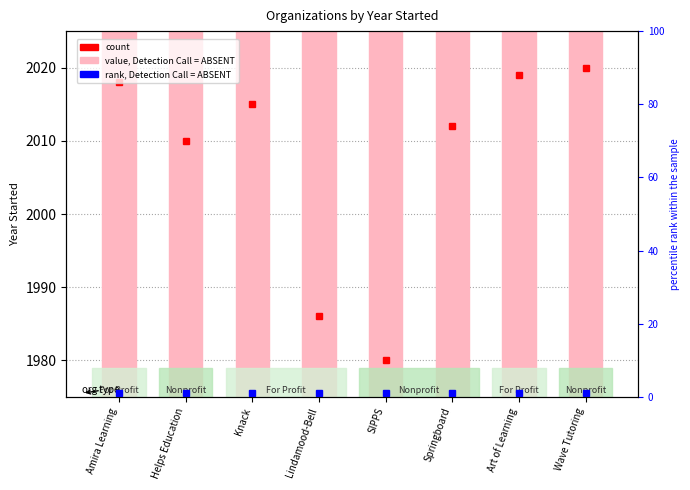

What position from the right is Helps Education?

7